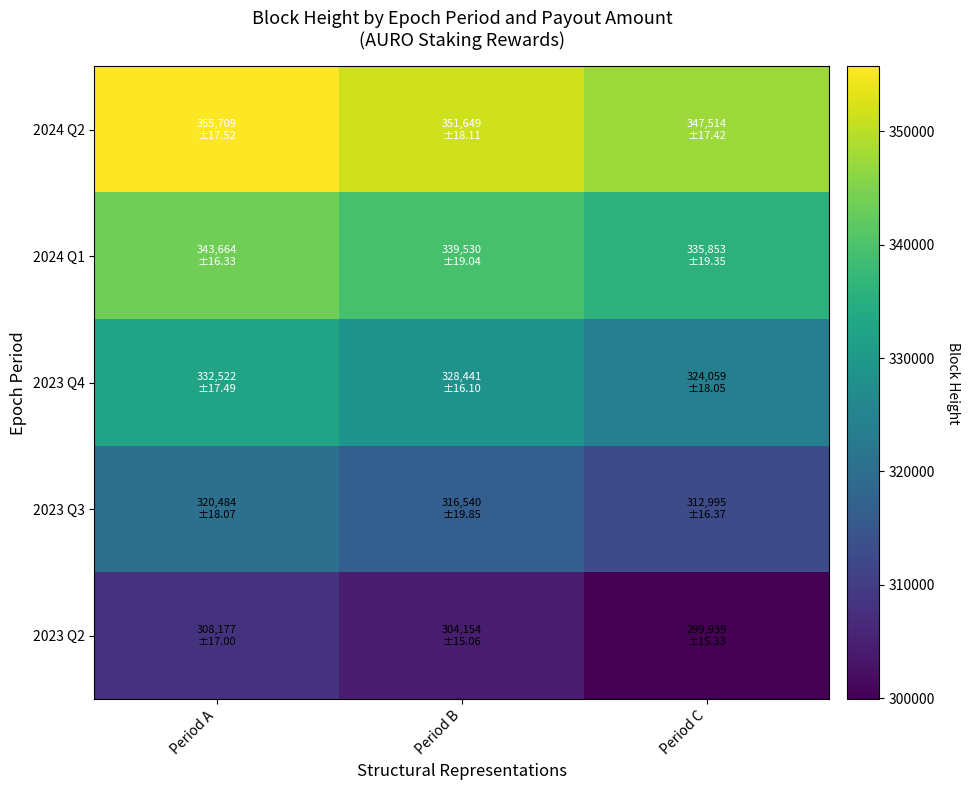

Count the number of data series in this chart.

5